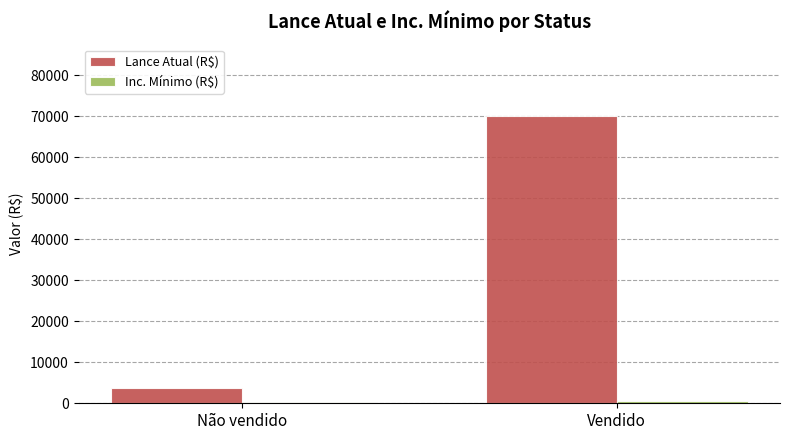

What is the total value across all series at Não vendido?

3895.0